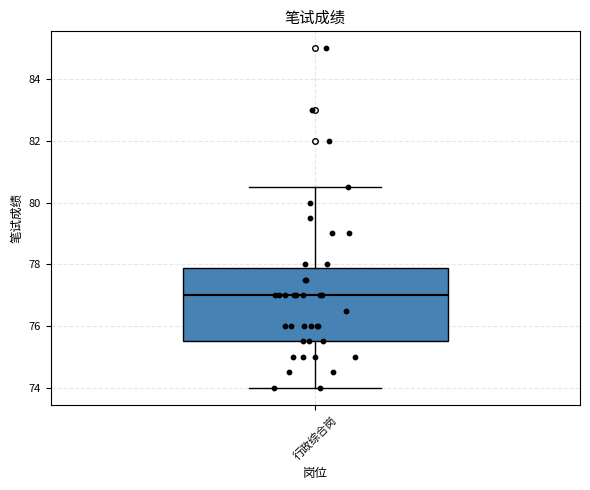

Where does the median line of the box for 行政综合岗 sit on the y-axis? The values are not printed on the chart, so give them approximately, as read against the axis.

77.0